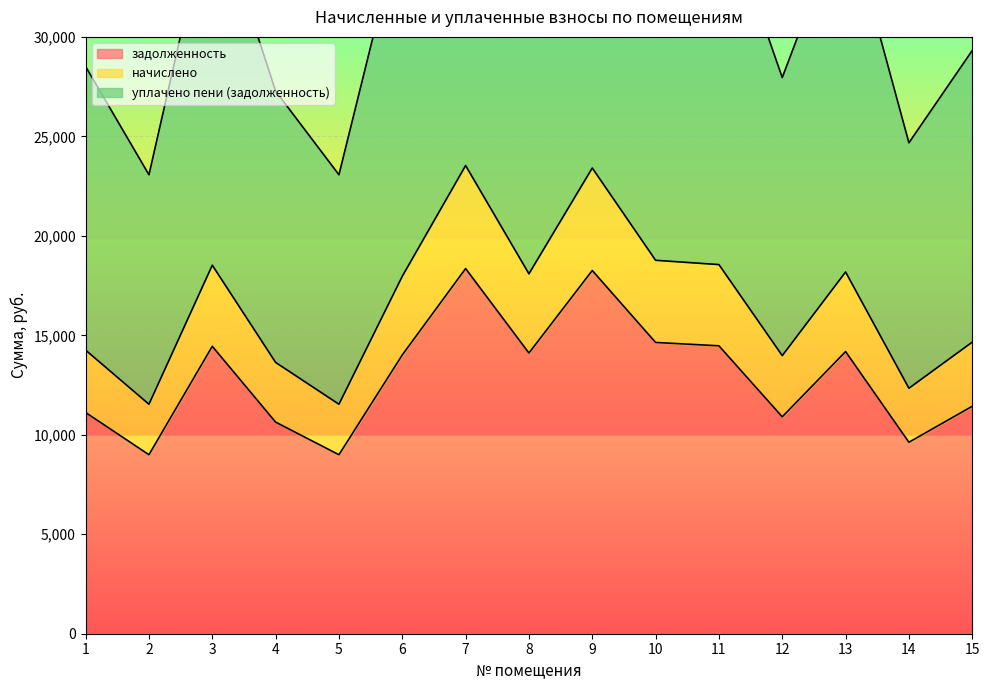

How many interior local valleys does the уплачено пени (задолженность) series have?

5